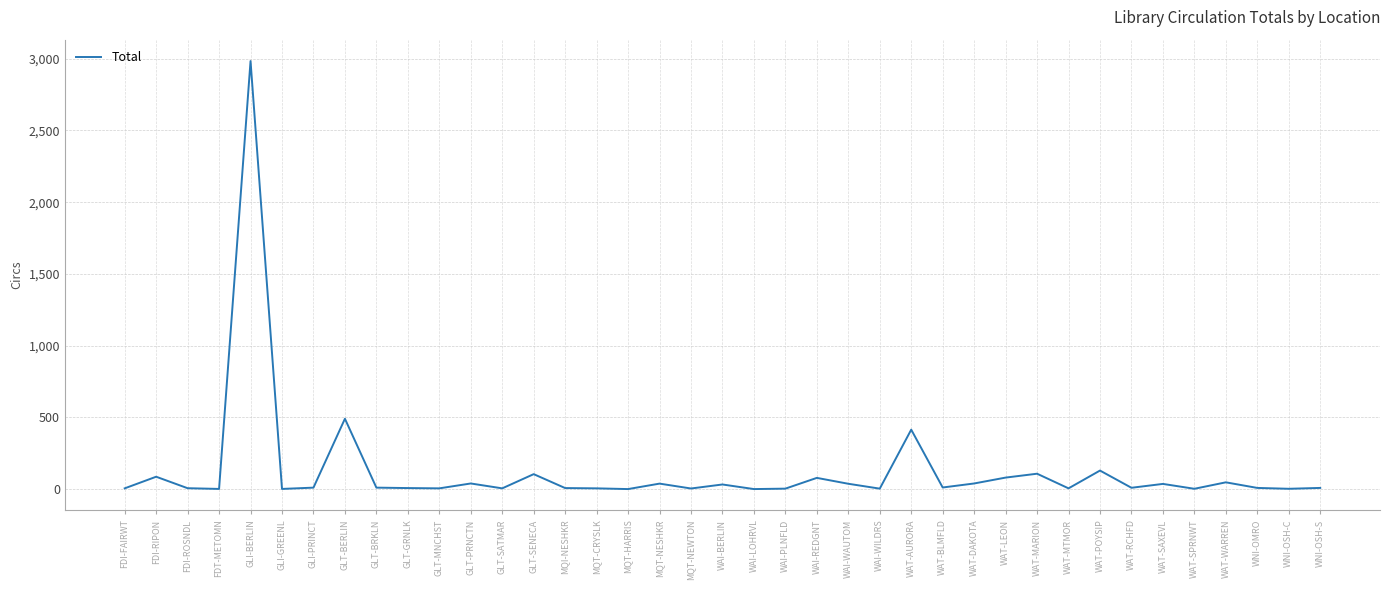

Is it true that the value at GLI-BERLIN is 2983?

True